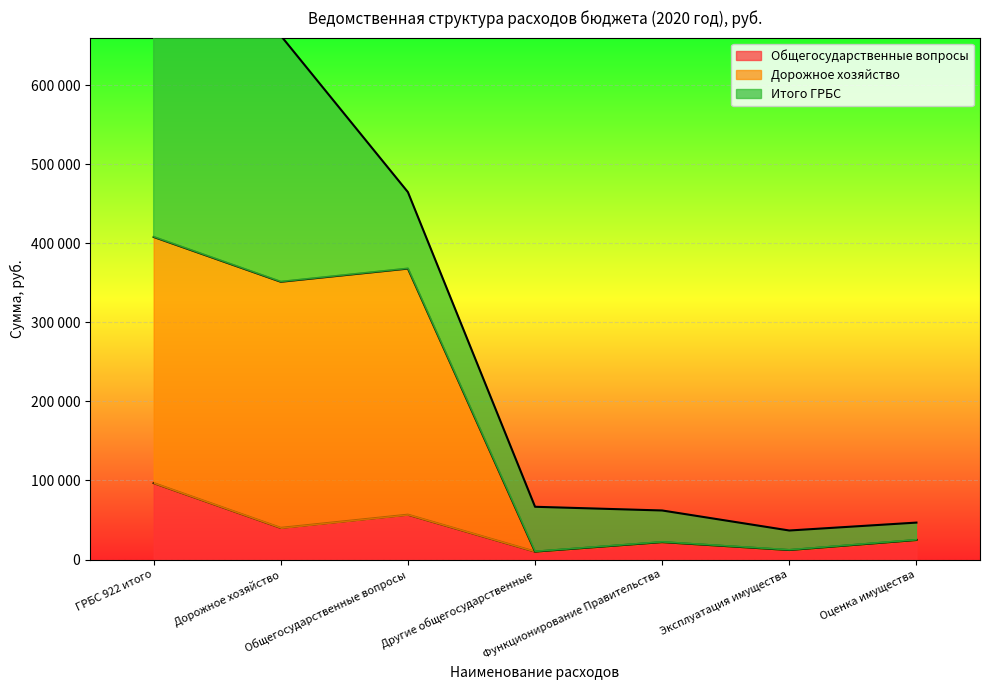

True or false: Общегосударственные вопросы and Дорожное хозяйство cross at least once.

False